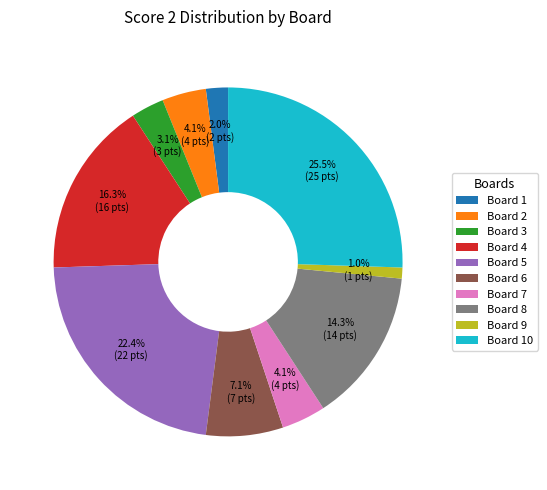

The Board 9 slice represents 1% of the pie. True or false?

True